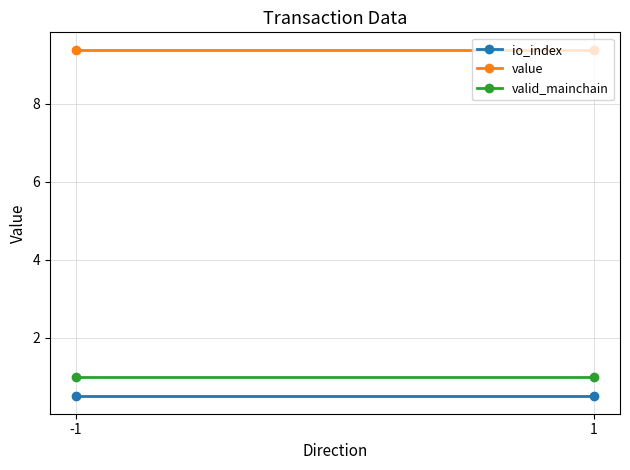

Is it true that valid_mainchain equals 1.6 at 1?

False